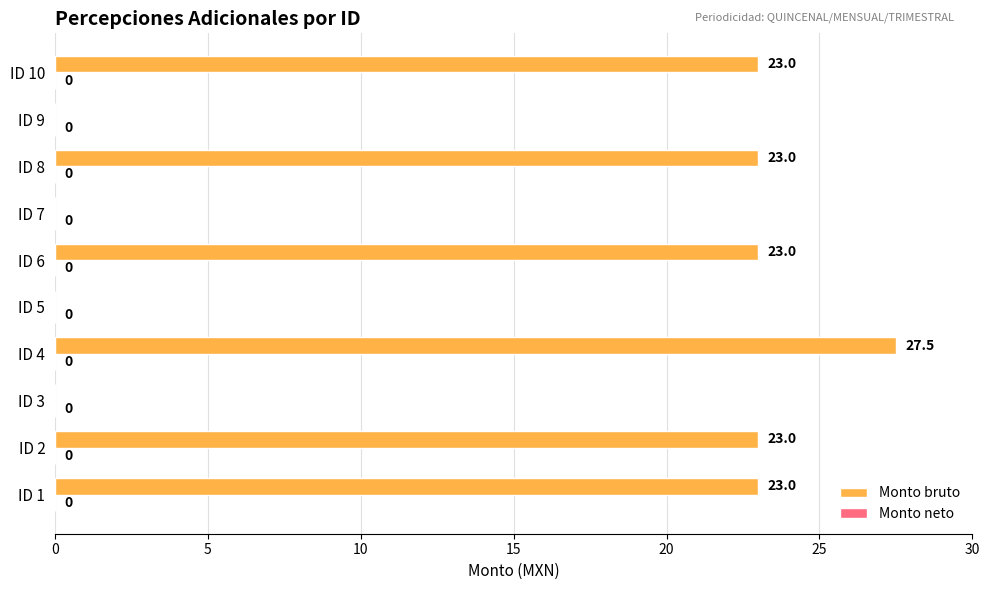

How many values are between 0 and 23?

9